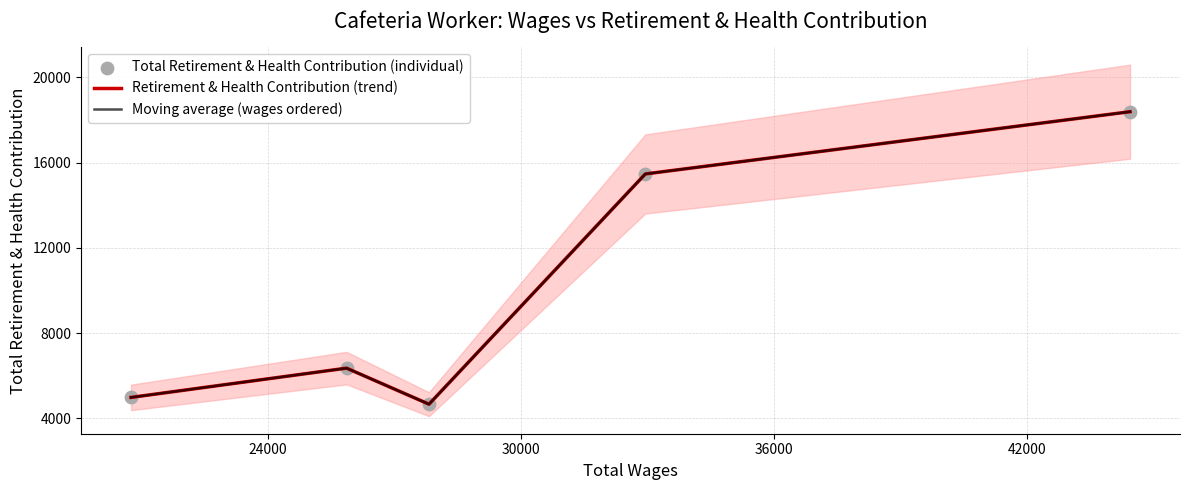

Which series contains the highest Y value?

Retirement & Health Contribution (trend)